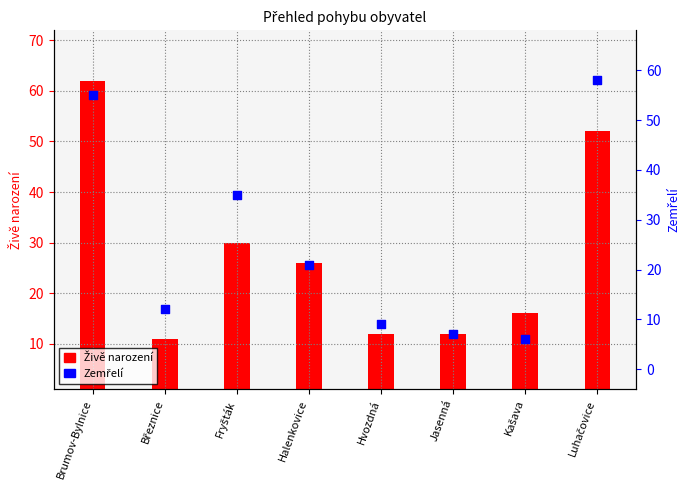

At which category is the sum across all series the highest?

Brumov-Bylnice